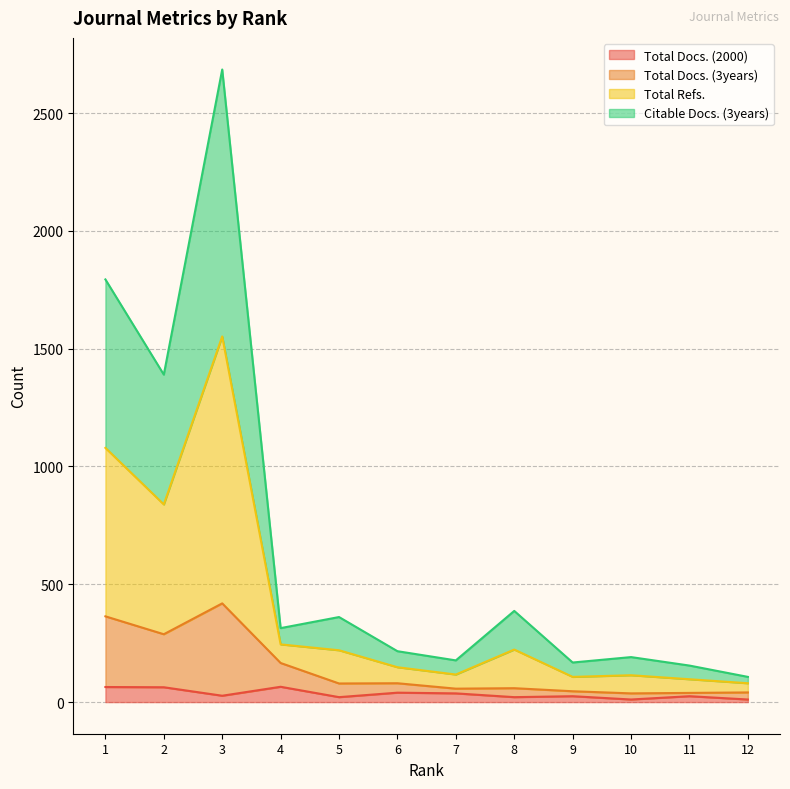

What is the maximum value for Total Docs. (2000)?

65